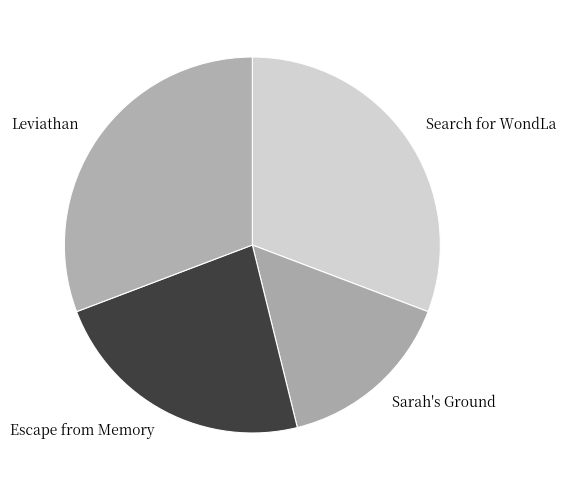

Do Sarah's Ground and Escape from Memory together represent more than half of the pie?

No